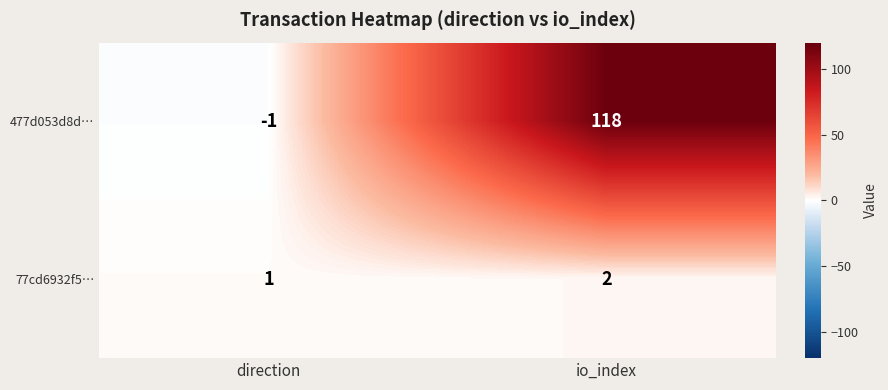

At how many categories does at least one series exceed 47?

1